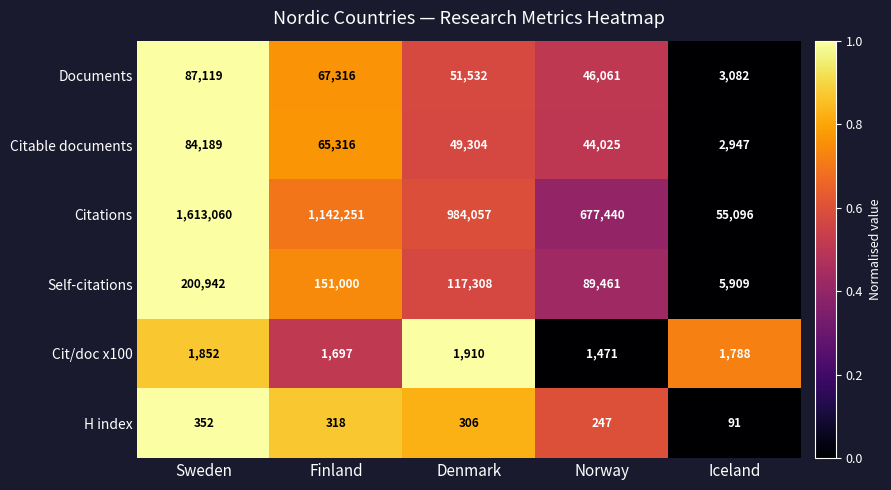

The value of Documents at Sweden is 148284. True or false?

False